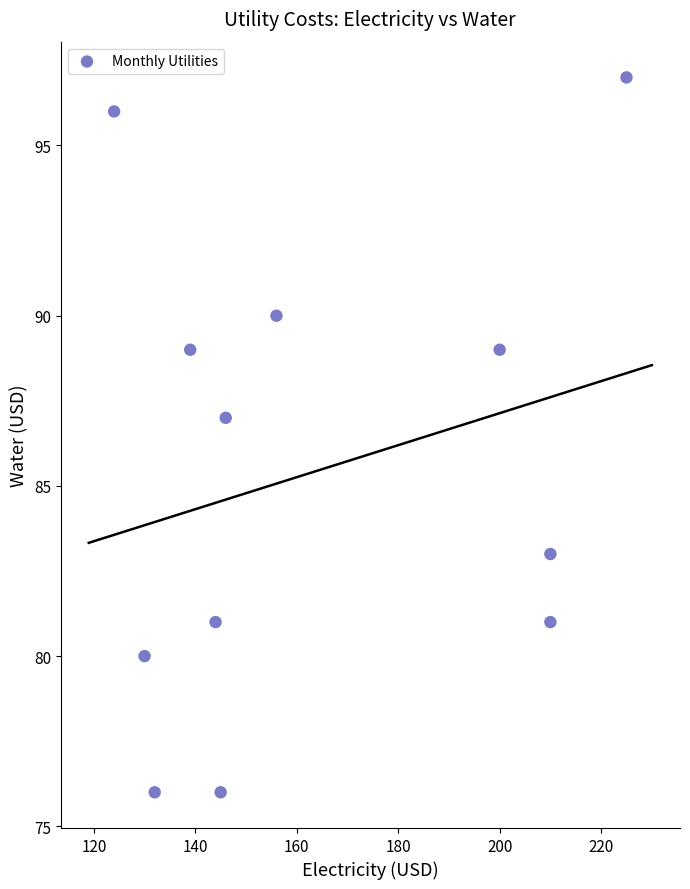

What Y value in the scatter plot is closest to 86?

87